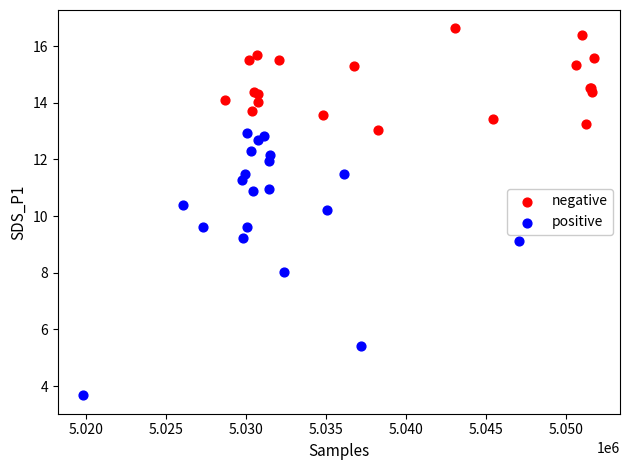

Which series contains the lowest Y value?

positive